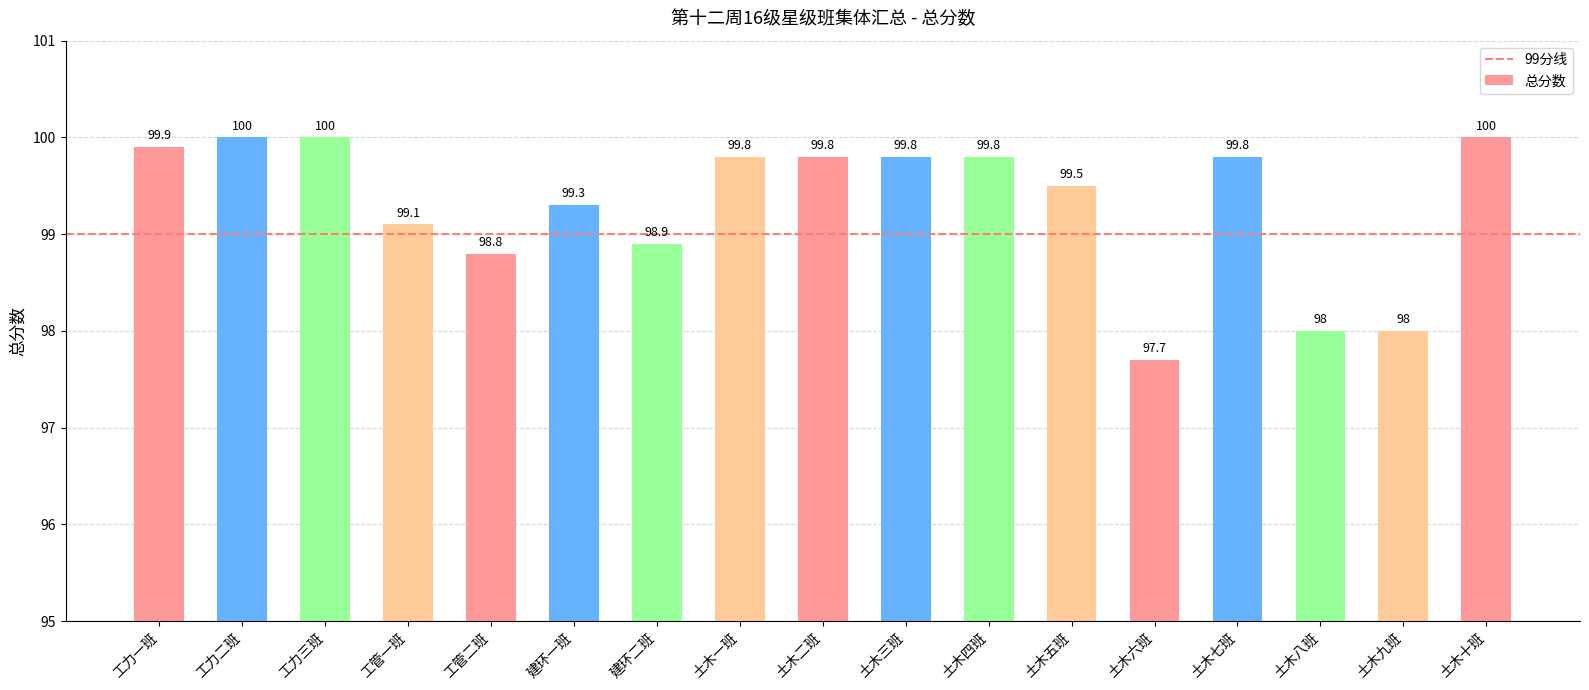

Reading left to right, list all the values displayed in this chart.

99.9	100.0	100.0	99.1	98.8	99.3	98.9	99.8	99.8	99.8	99.8	99.5	97.7	99.8	98.0	98.0	100.0